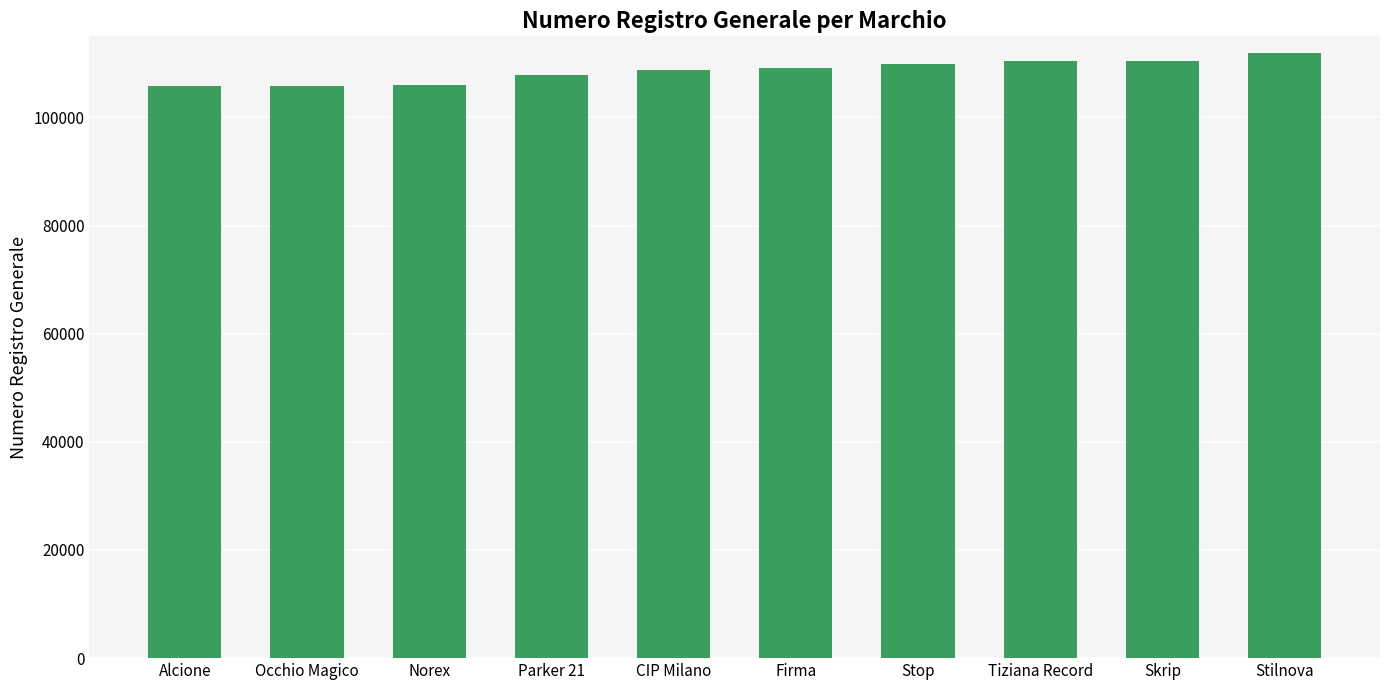

What is the difference between the maximum and minimum values?

6060